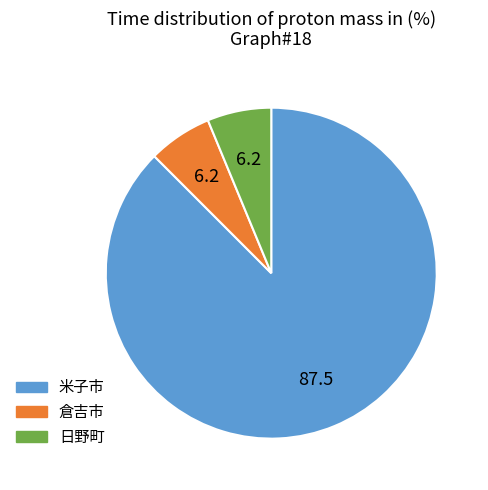

Is it true that 倉吉市 is 1% of the pie?

False